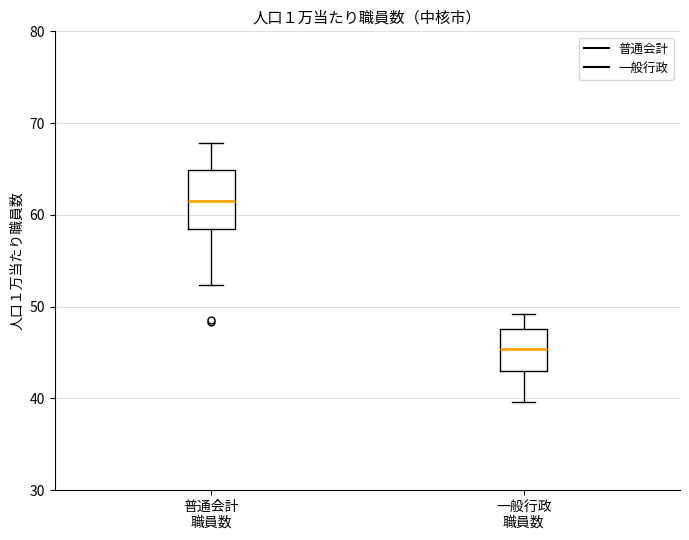

Reading left to right, read every box against the y-axis: the position of its median line, the range the box covers, and the ends of its whiskers. The values are not printed on the chart, so give them approximately, as read against the axis.

普通会計 職員数: median 61, box 59 to 65, whiskers 52 to 68
一般行政 職員数: median 45, box 43 to 48, whiskers 40 to 49